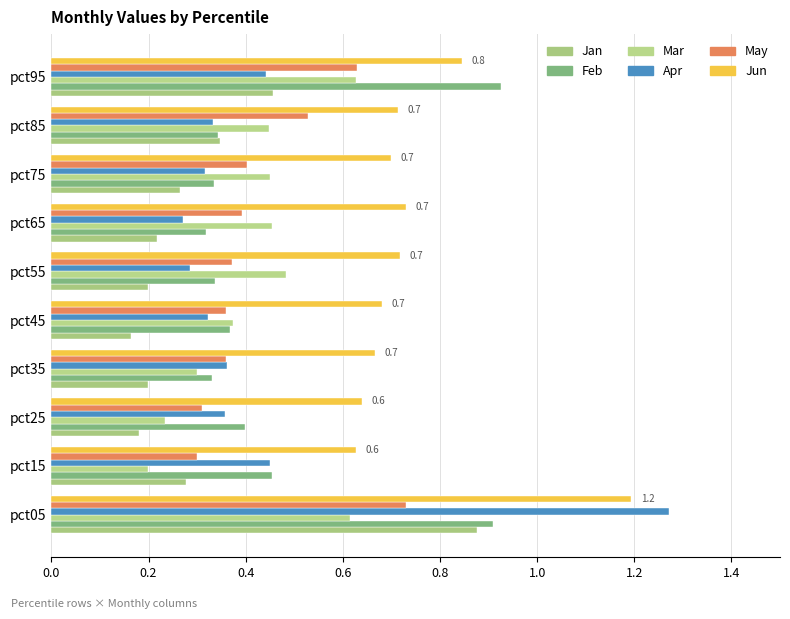

What position from the left is 0.6?

4